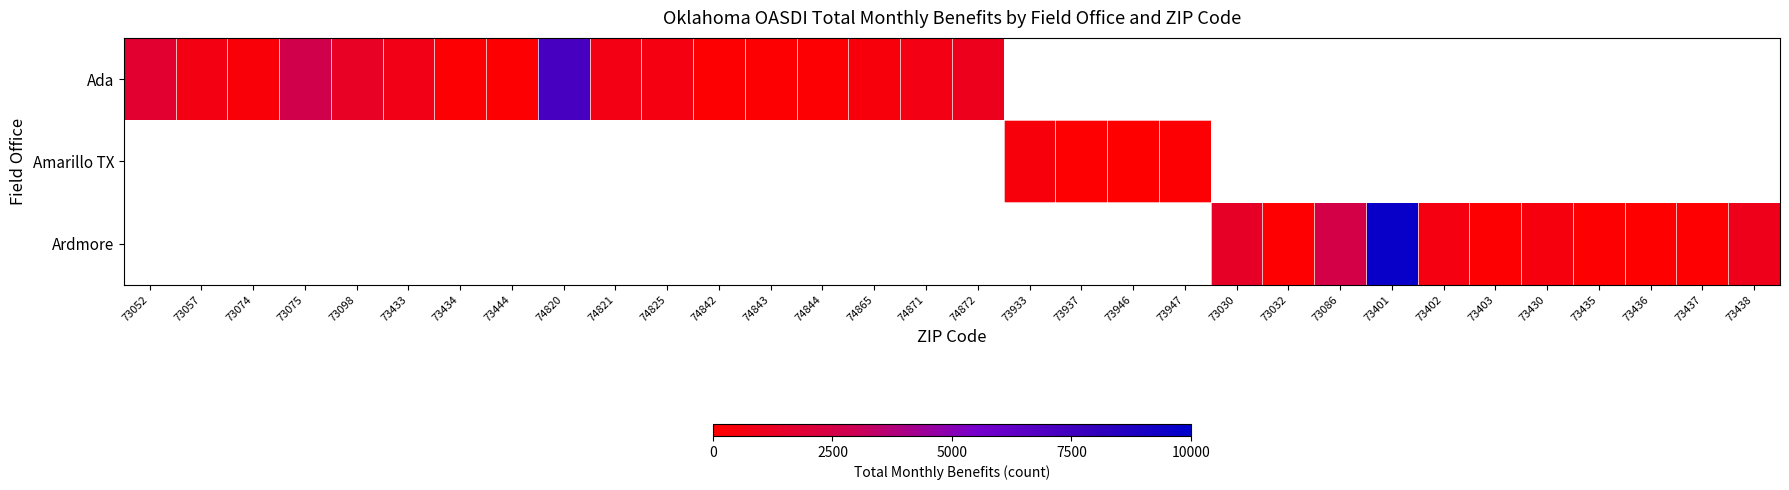

The value of Ada at 74871 is 720.0. True or false?

True